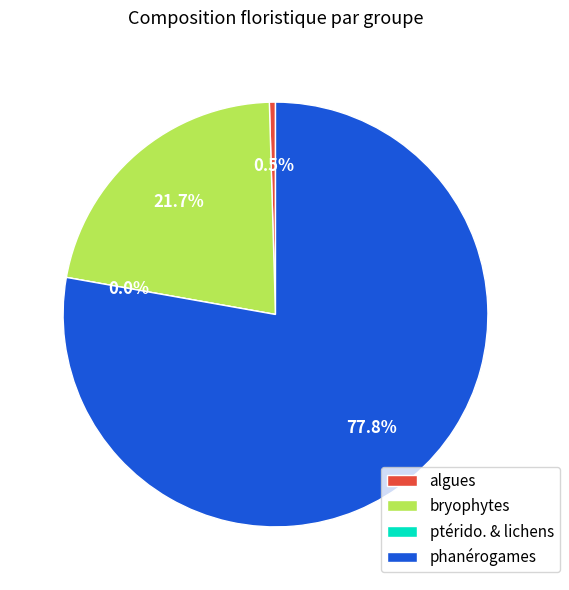

Count the number of slices in the pie.

4